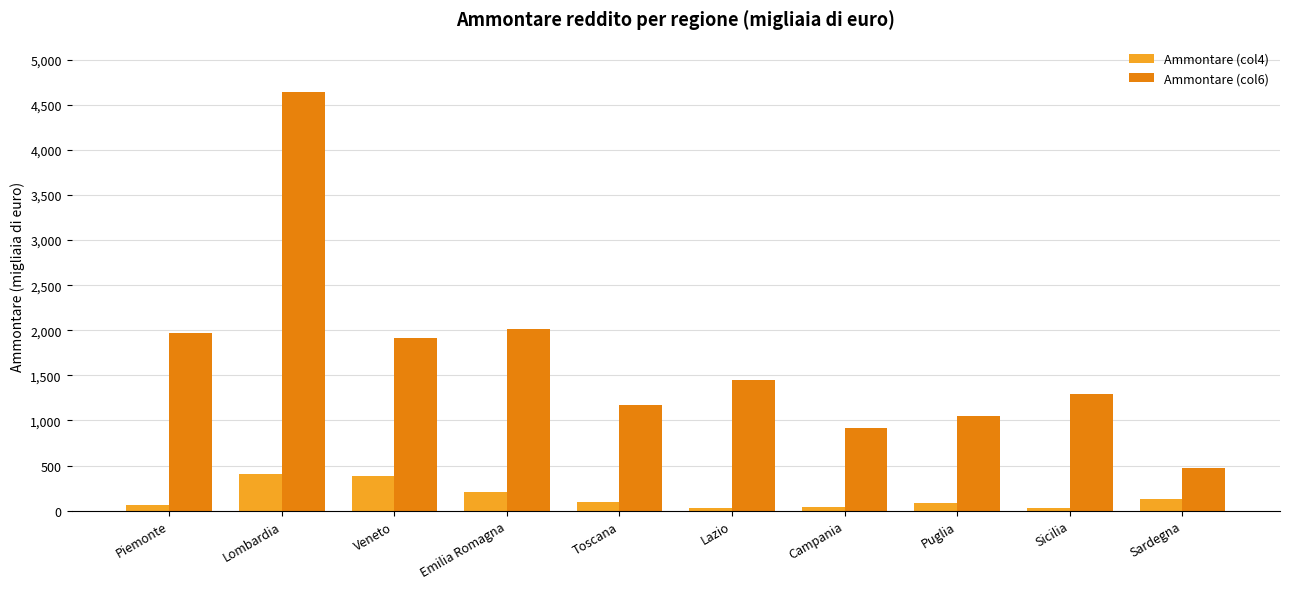

Rank the series by their maximum value, from lowest to highest.

Ammontare (col4), Ammontare (col6)